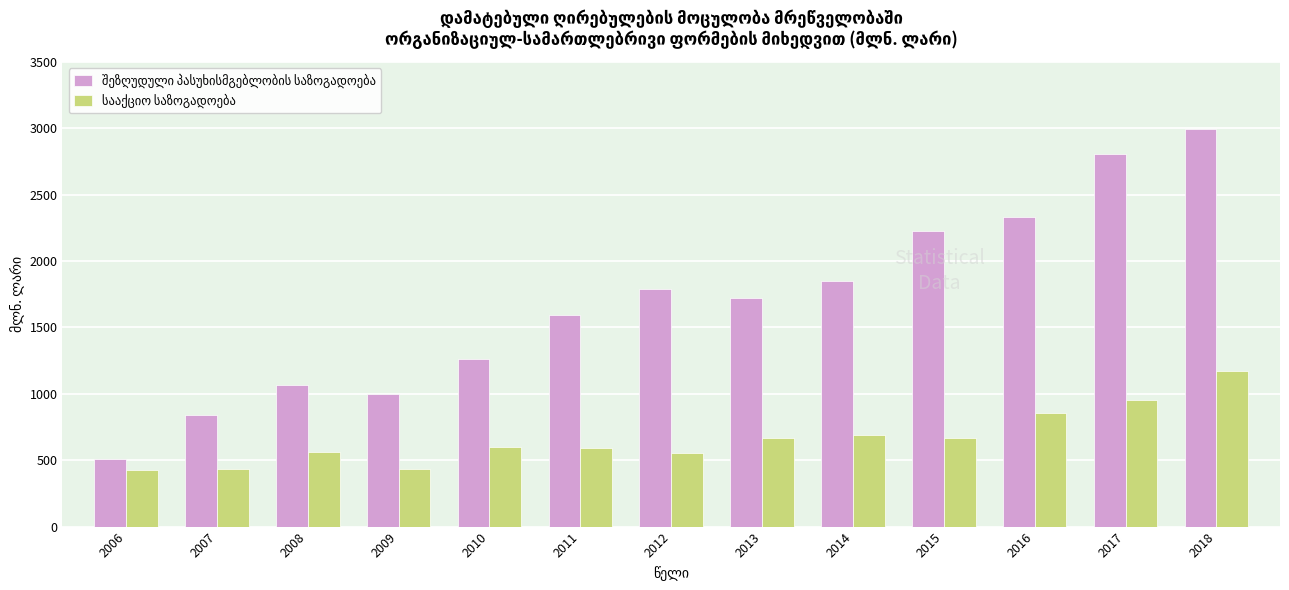

What is the maximum value shown in the chart?

2994.9